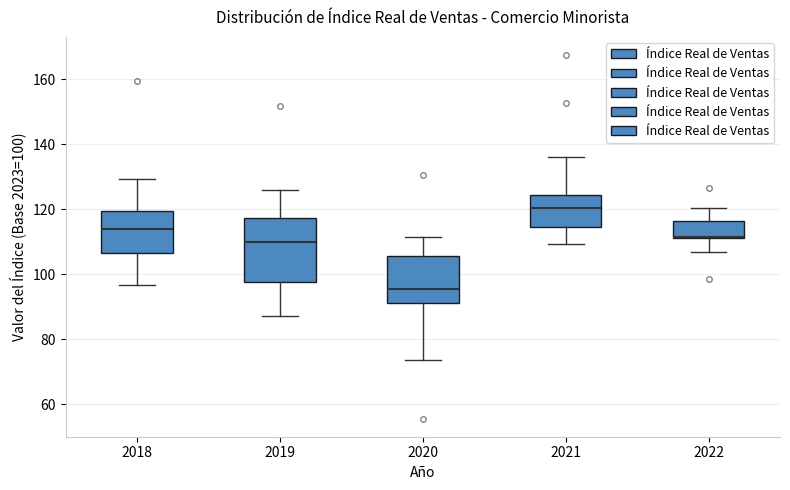

Reading left to right, read every box against the y-axis: the position of its median line, the range the box covers, and the ends of its whiskers. The values are not printed on the chart, so give them approximately, as read against the axis.

2018: median 114, box 106 to 120, whiskers 96 to 130
2019: median 110, box 98 to 118, whiskers 88 to 126
2020: median 96, box 92 to 106, whiskers 74 to 112
2021: median 120, box 114 to 124, whiskers 110 to 136
2022: median 112 (drawn on the box's lower edge), box 112 to 116, whiskers 106 to 120